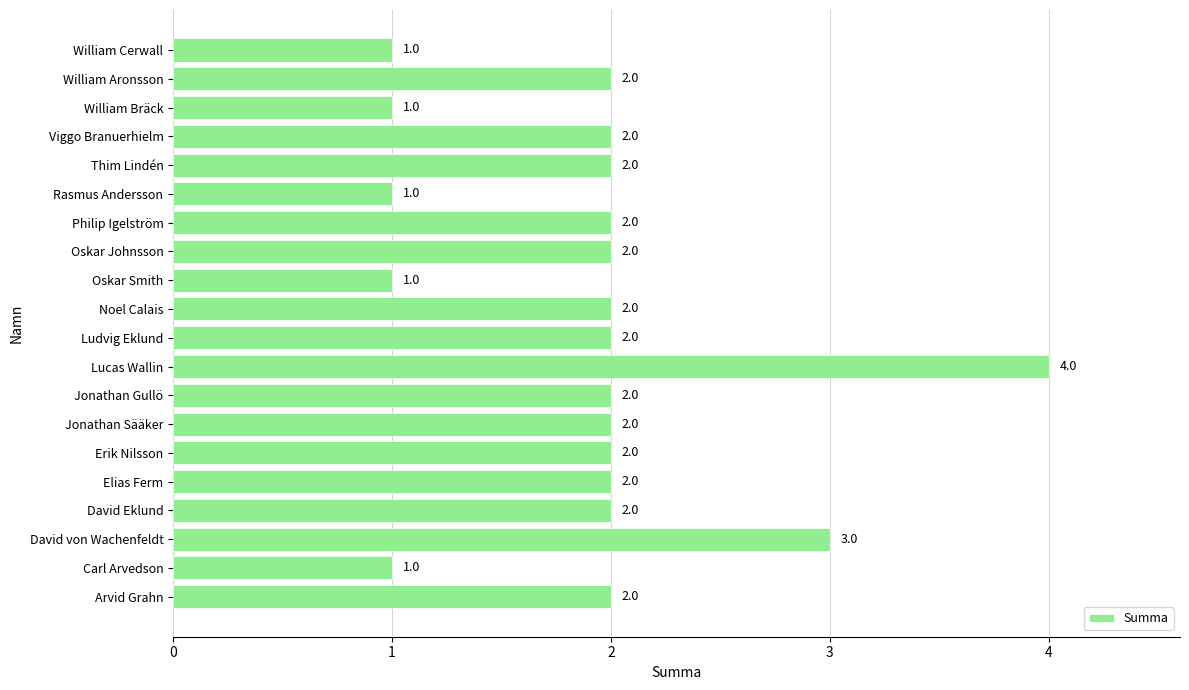

What is the sum of all values?

38